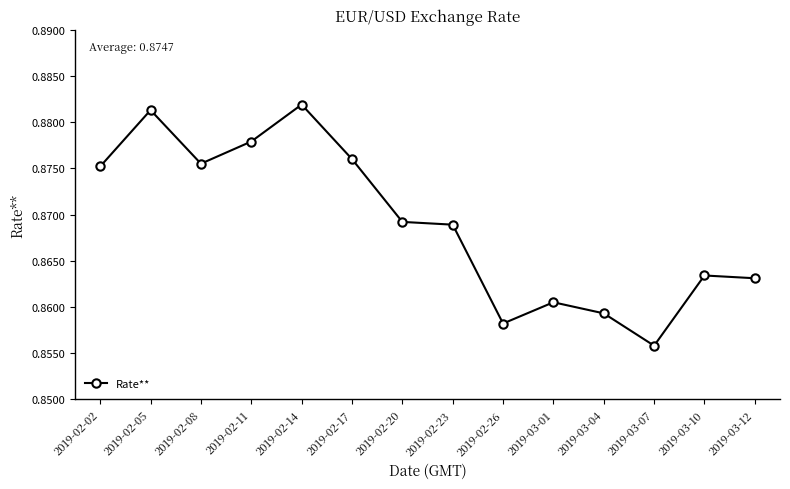

What is the label of the 7th point from the right?

2019-02-23